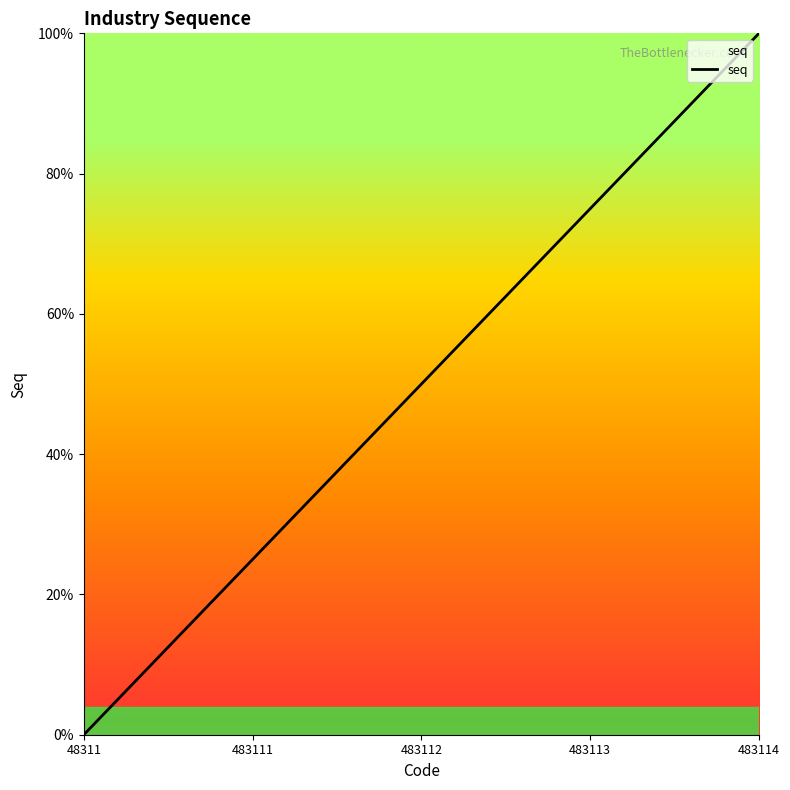

How many values are below 50?

2